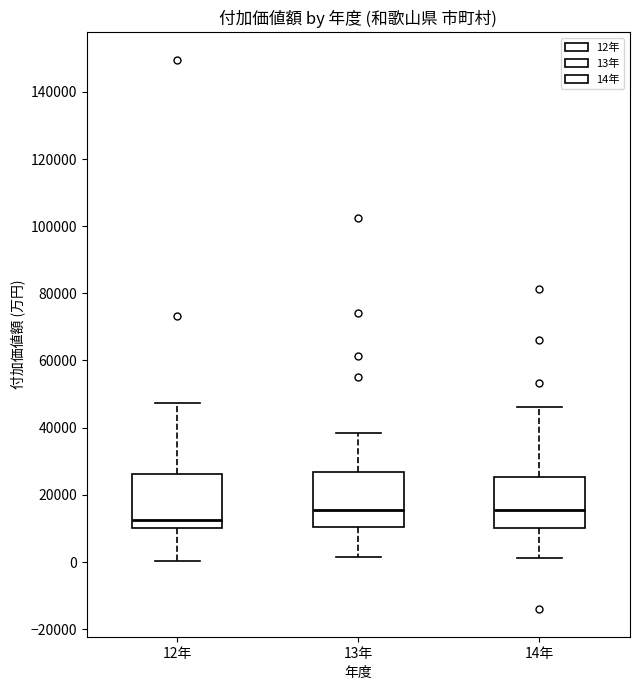

Reading left to right, read every box against the y-axis: the position of its median line, the range the box covers, and the ends of its whiskers. The values are not printed on the chart, so give them approximately, as read against the axis.

12年: median 12000, box 10000 to 26000, whiskers 0 to 48000
13年: median 16000, box 10000 to 26000, whiskers 2000 to 38000
14年: median 16000, box 10000 to 26000, whiskers 2000 to 46000